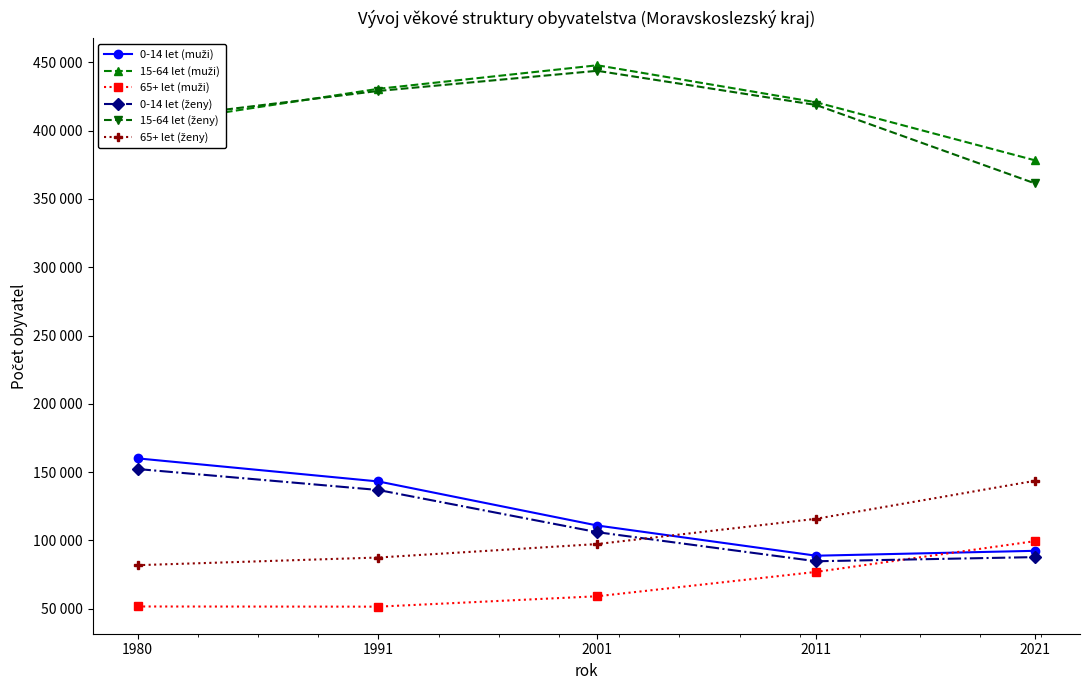

At which label is 15-64 let (muži) closest to 413070?

2011